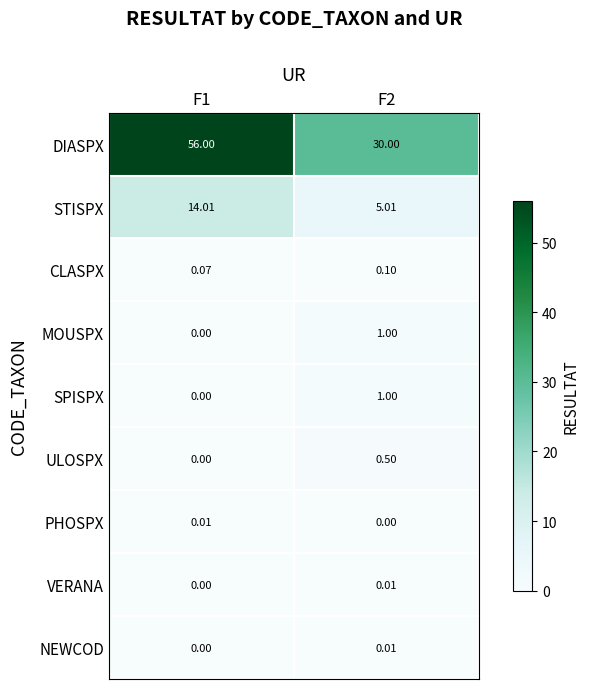

Which series has the largest total across all categories?

DIASPX